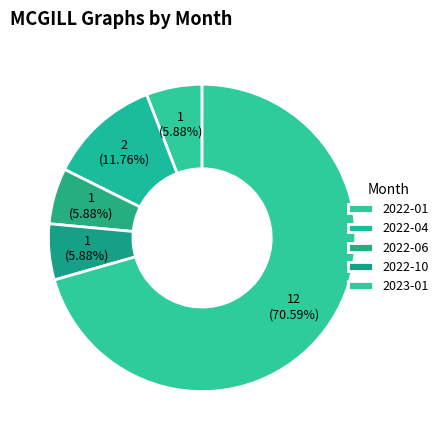

How many segments does this pie chart have?

5